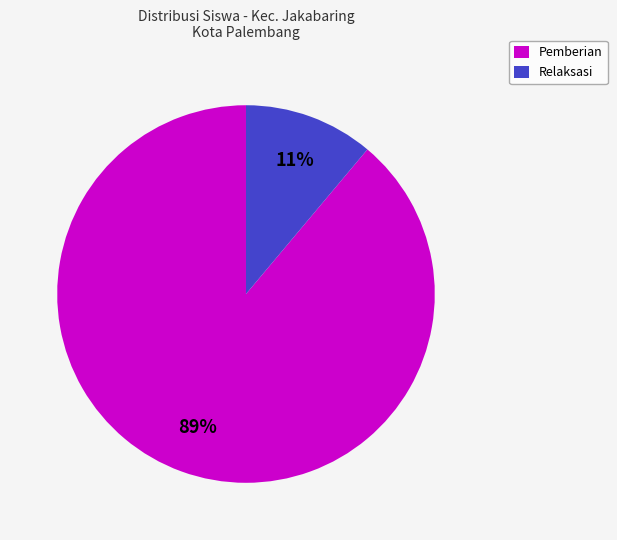

What percentage is the Pemberian slice, to the nearest percent?

89%